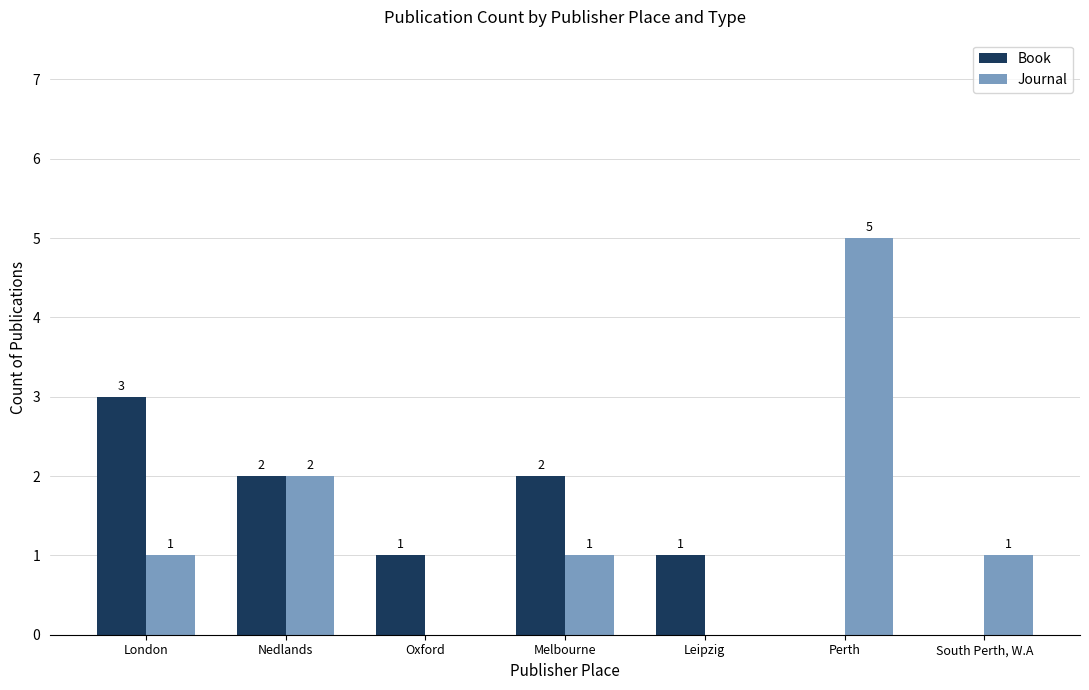

The value of Journal at London is 2. True or false?

False